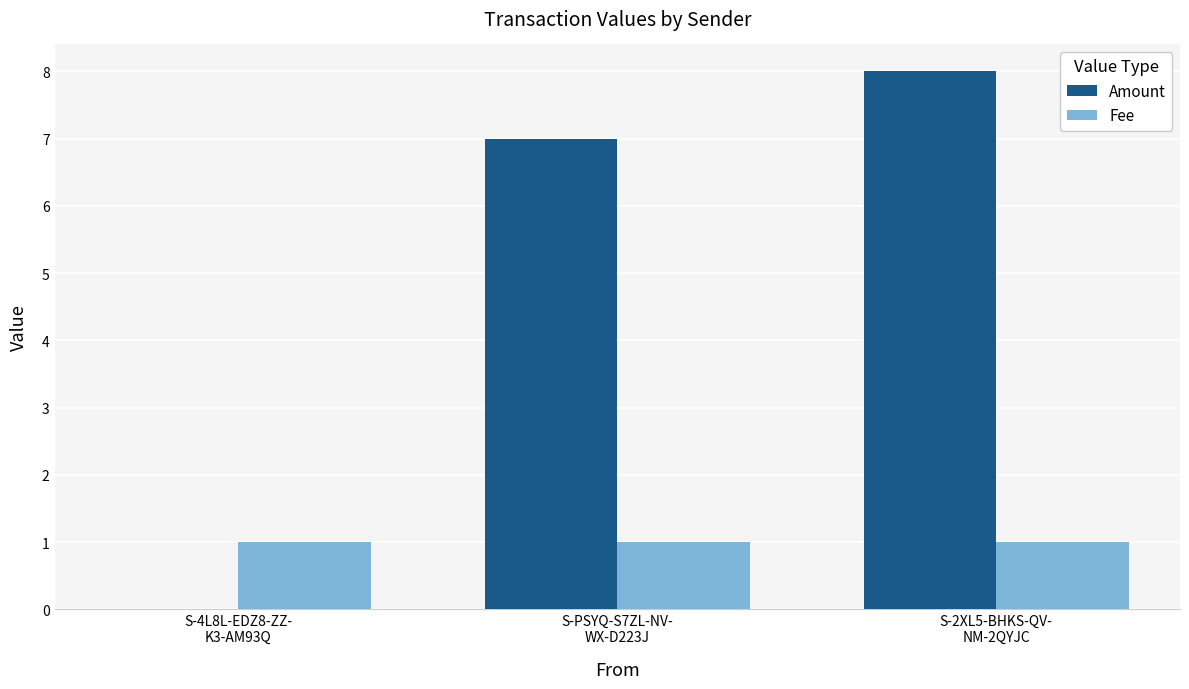

Where is Amount nearest to the value 4?

S-PSYQ-S7ZL-NV-
WX-D223J